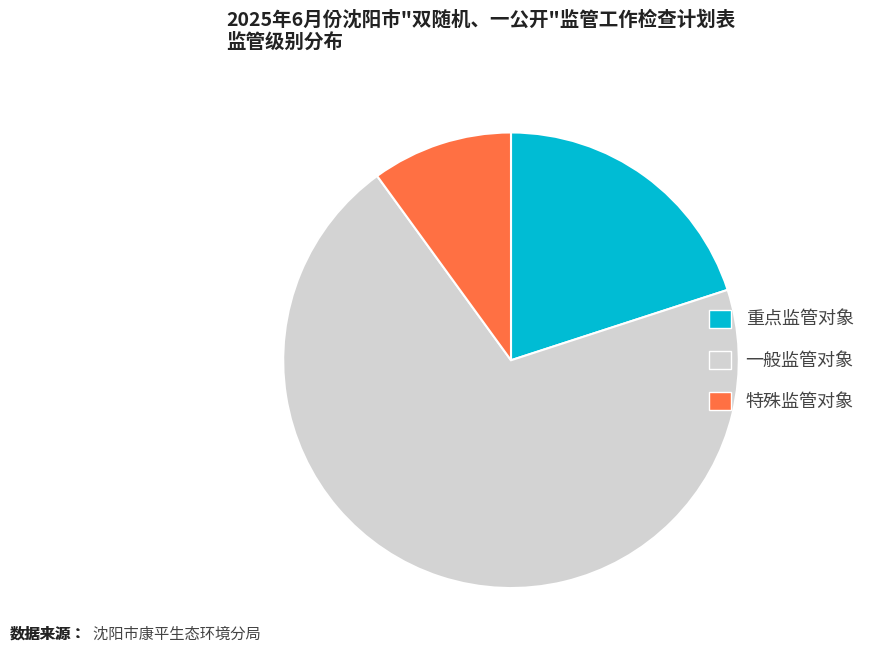

Combined, do 一般监管对象 and 重点监管对象 account for over 50%?

Yes